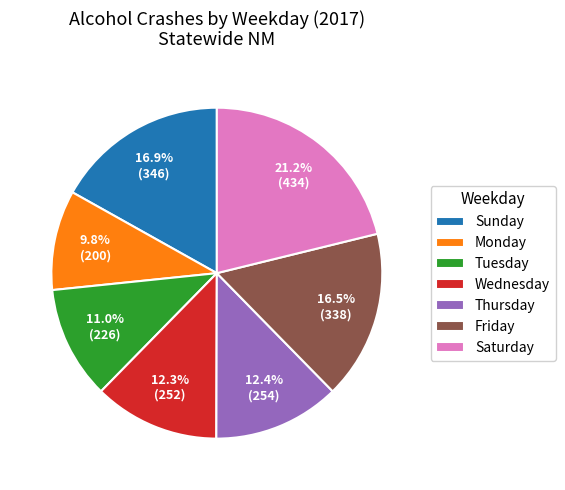

True or false: Sunday accounts for 6% of the total.

False